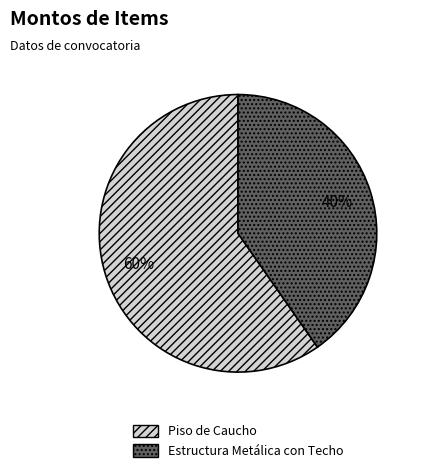

What is the smallest slice in the pie chart?

Estructura Metálica con Techo